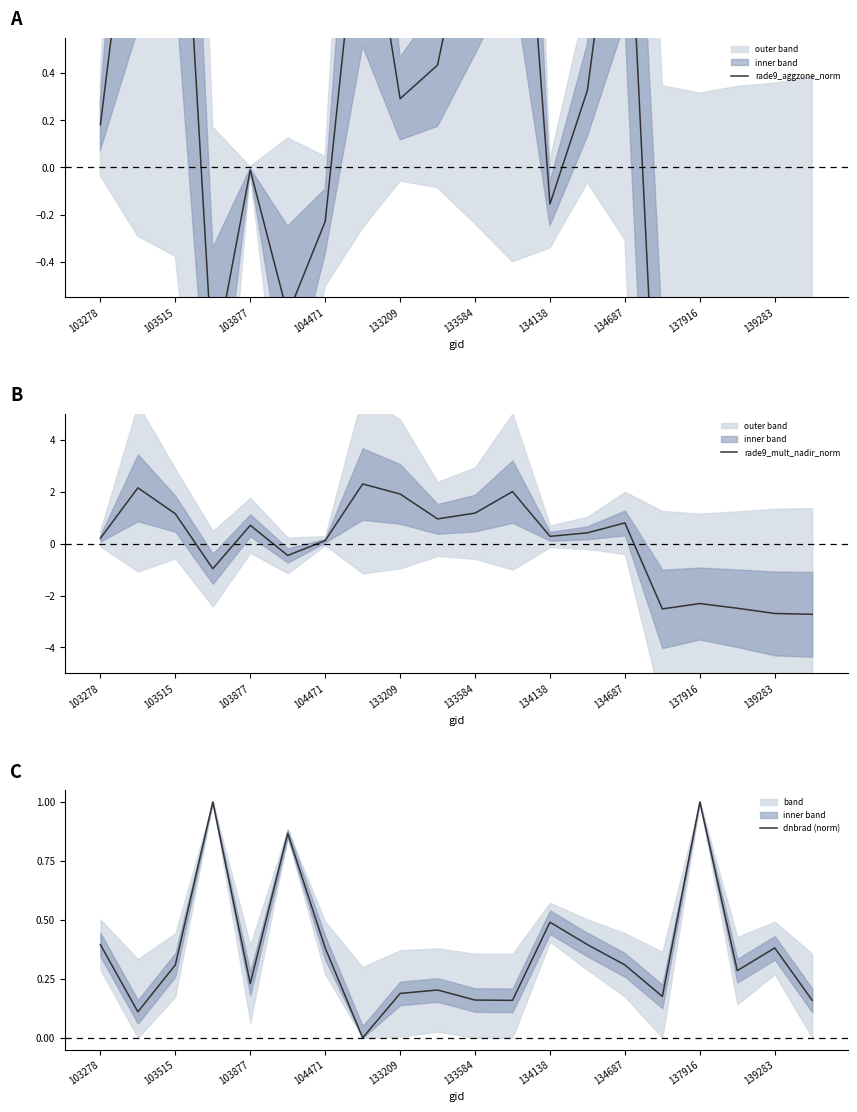

How many lines are shown in the chart?

3